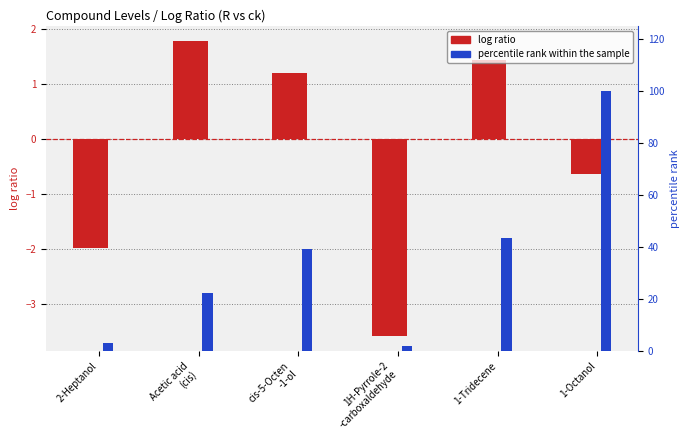

What is the spread (max minus min) of values at 1H-Pyrrole-2
-carboxaldehyde?

5.5